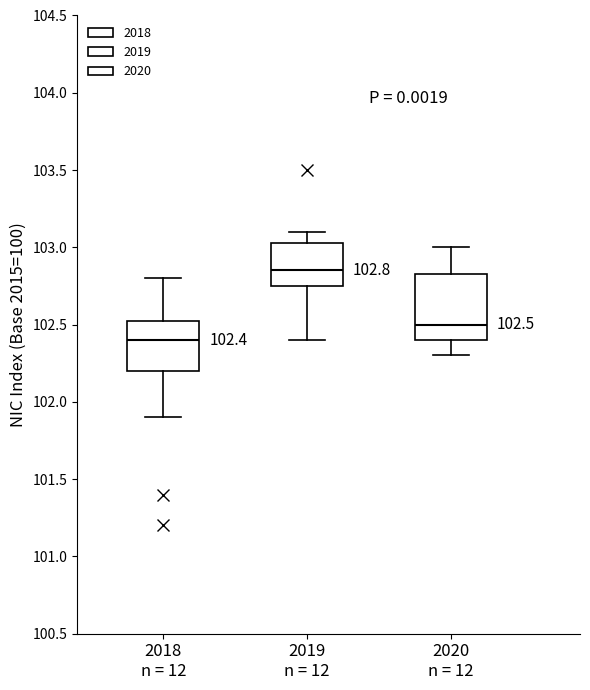

Which box's median line is the highest?

2019 n = 12